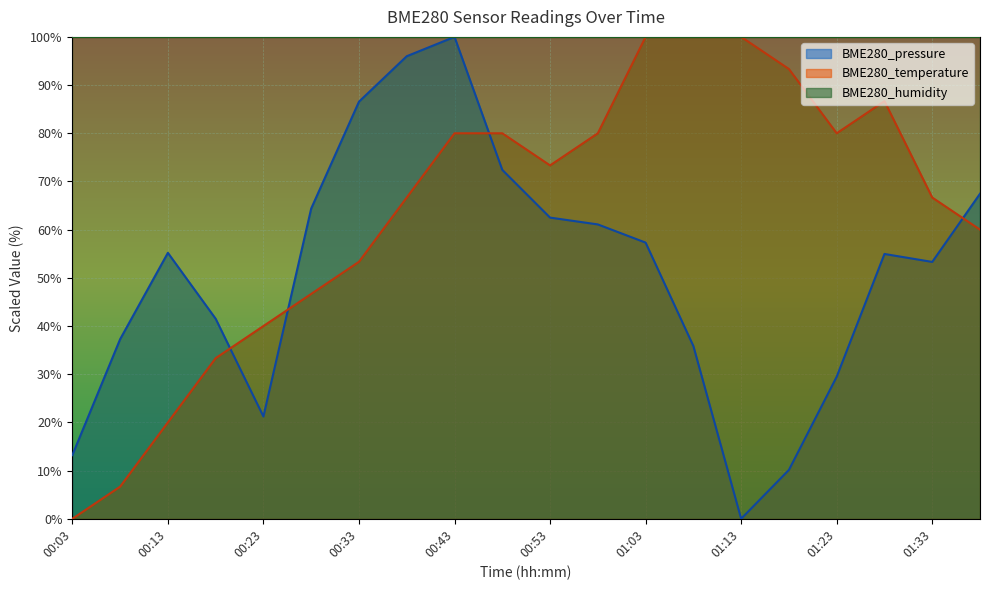

Where do BME280_temperature and BME280_pressure first cross each other?

00:18 and 00:23